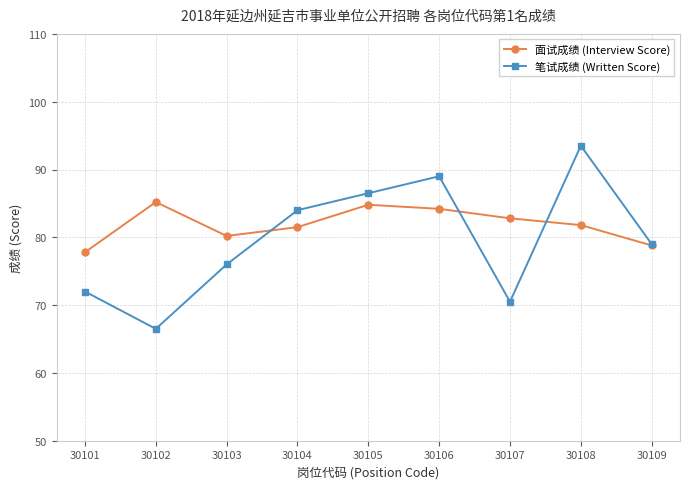

The 笔试成绩 (Written Score) series shows 148.9 at 30105. True or false?

False